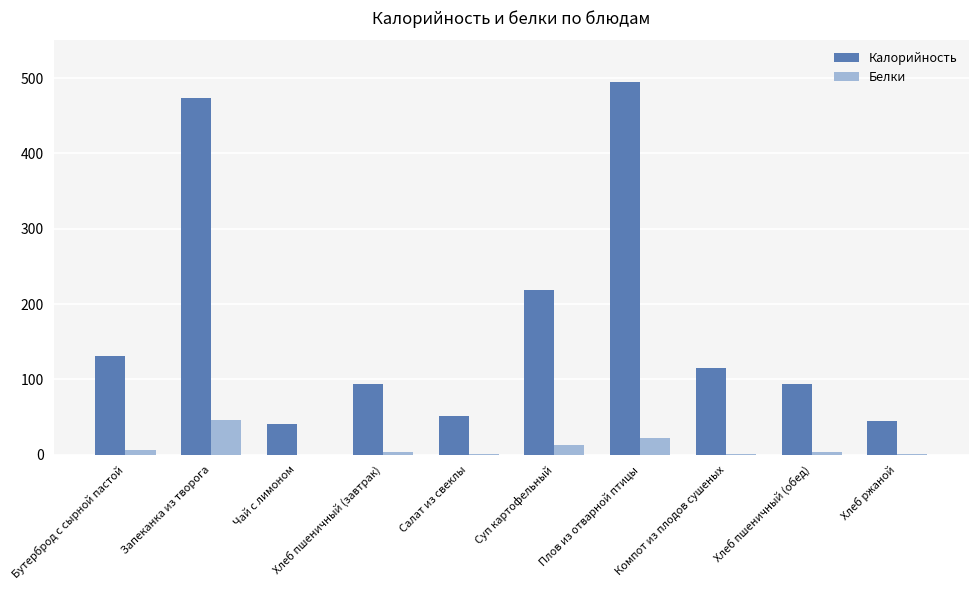

The value of Калорийность at Салат из свеклы is 74.0. True or false?

False